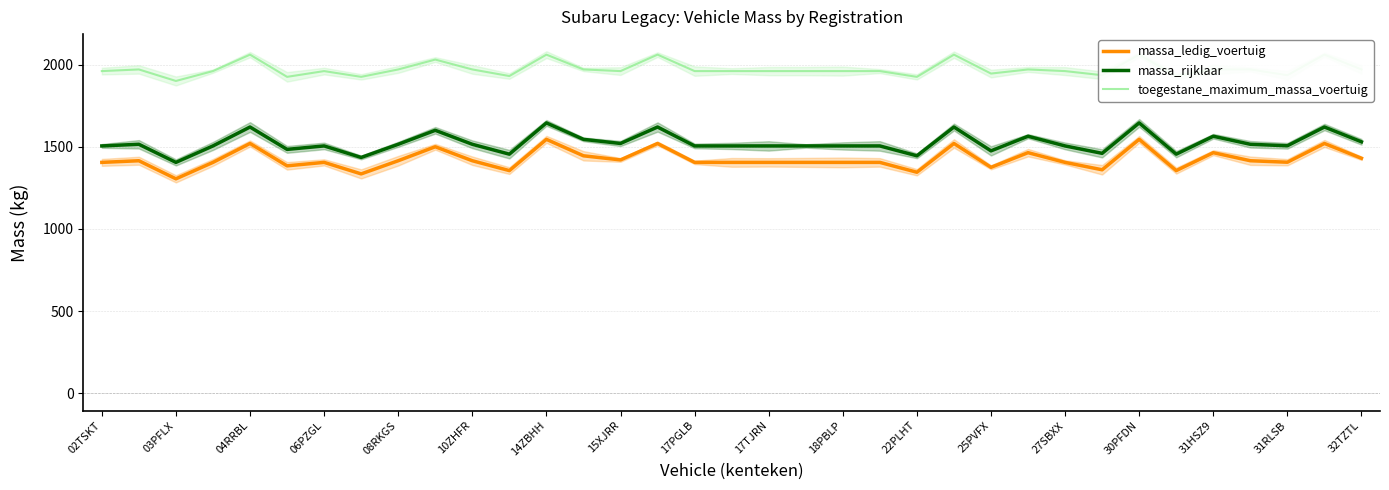

How many data points does each series have?

35